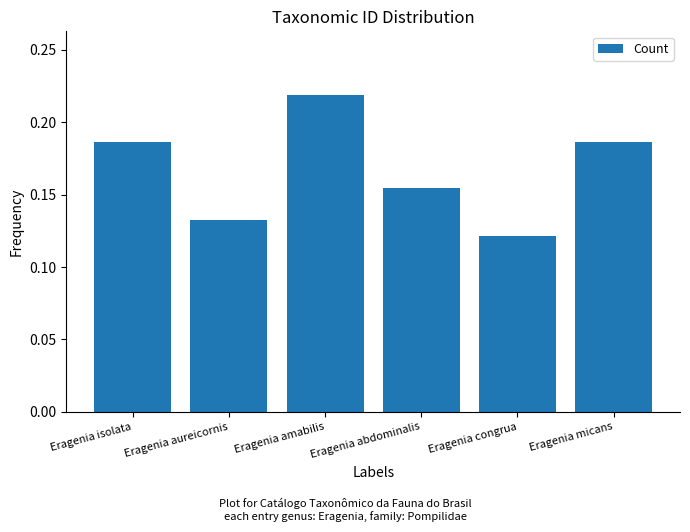

The value at Eragenia isolata is 0.1. True or false?

False